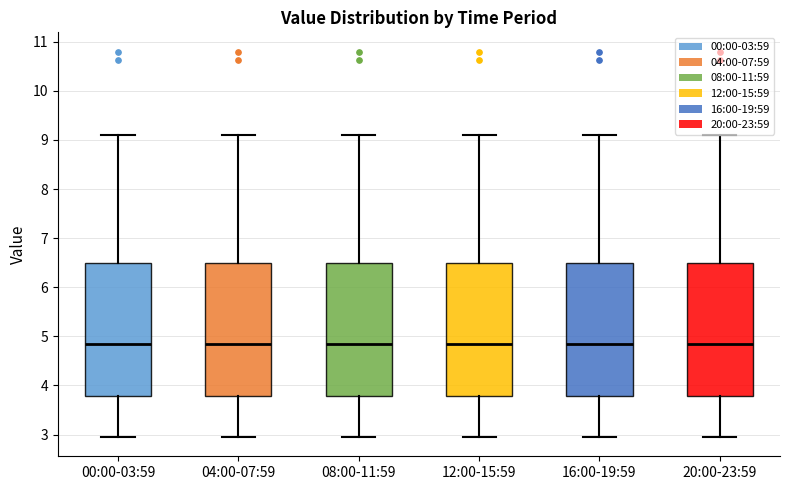

Reading left to right, read every box against the y-axis: the position of its median line, the range the box covers, and the ends of its whiskers. The values are not printed on the chart, so give them approximately, as read against the axis.

00:00-03:59: median 4.9, box 3.8 to 6.5, whiskers 3.0 to 9.1
04:00-07:59: median 4.9, box 3.8 to 6.5, whiskers 3.0 to 9.1
08:00-11:59: median 4.9, box 3.8 to 6.5, whiskers 3.0 to 9.1
12:00-15:59: median 4.9, box 3.8 to 6.5, whiskers 3.0 to 9.1
16:00-19:59: median 4.9, box 3.8 to 6.5, whiskers 3.0 to 9.1
20:00-23:59: median 4.9, box 3.8 to 6.5, whiskers 3.0 to 9.1